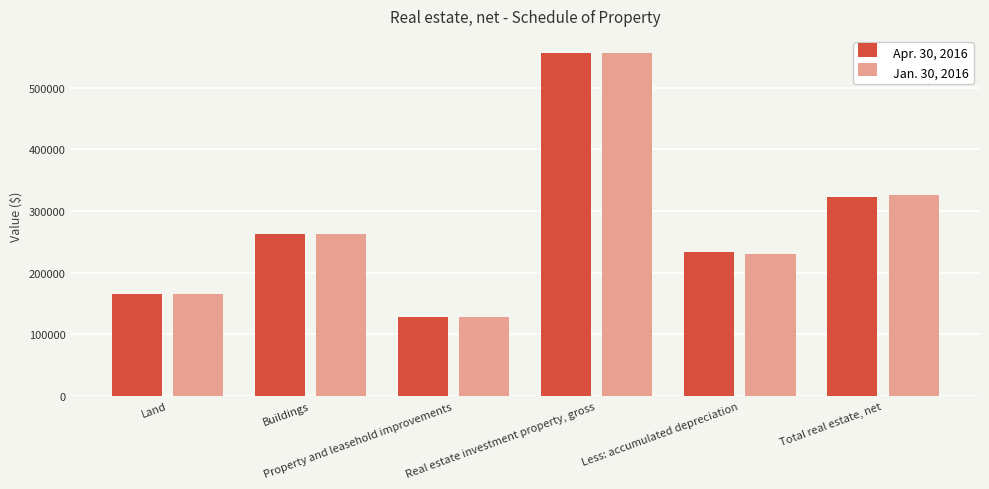

At which category does the chart reach its peak across all series?

Real estate investment property, gross